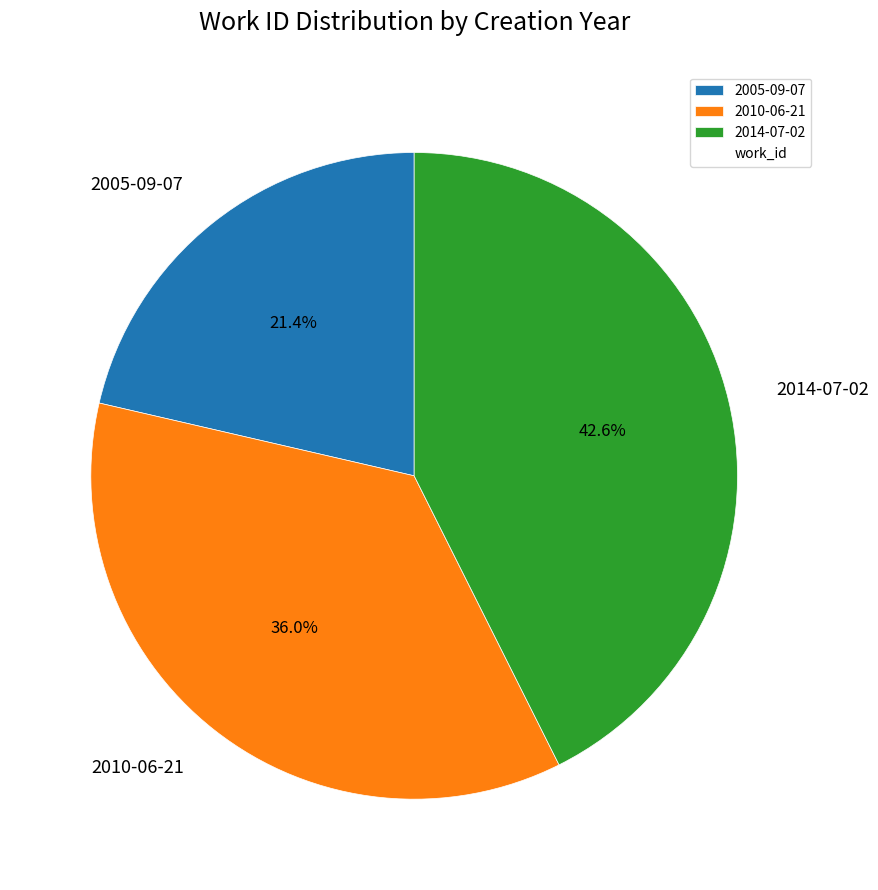

What percentage is the 2010-06-21 slice, to the nearest percent?

36%